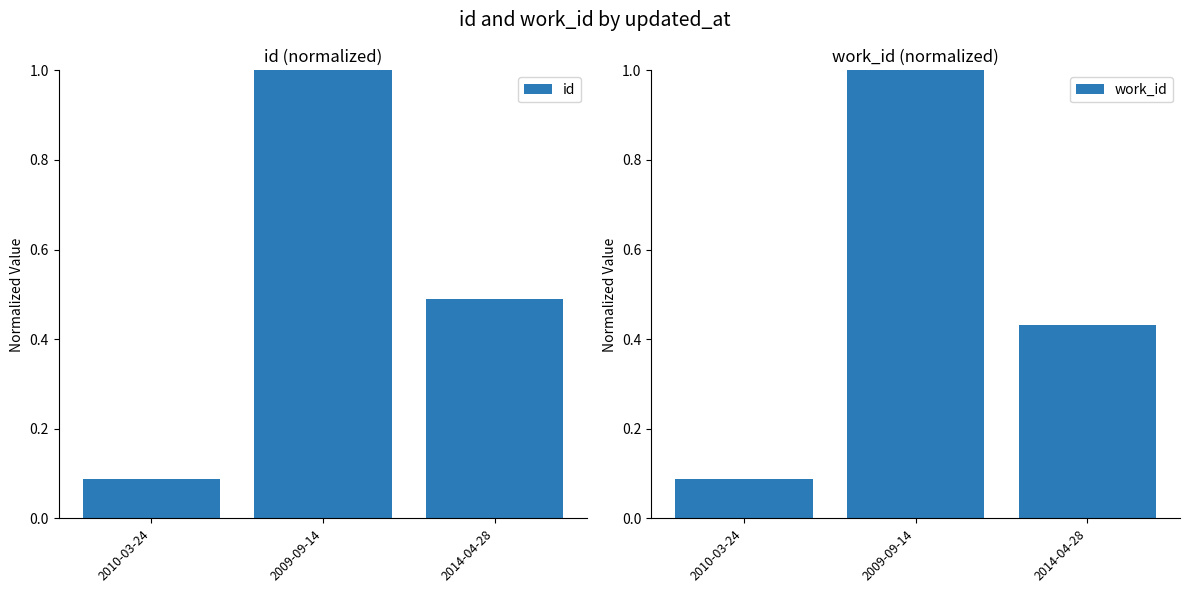

Where is work_id nearest to the value 0?

2010-03-24